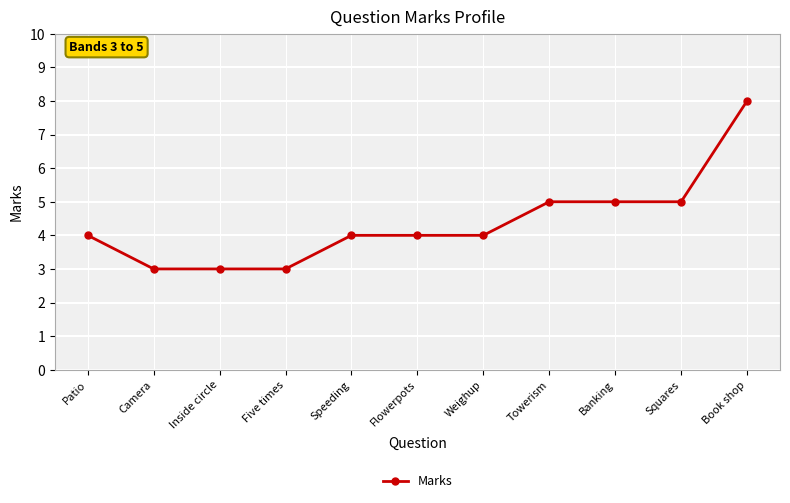

What is the minimum value shown in the chart?

3